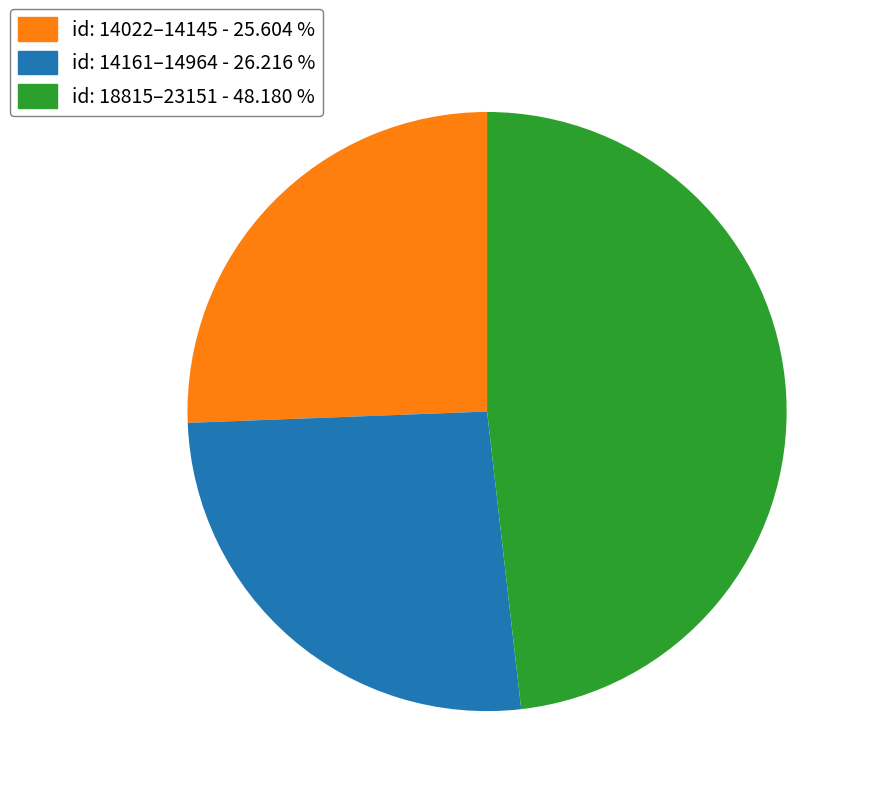

Is there any slice that represents more than half of the pie?

No